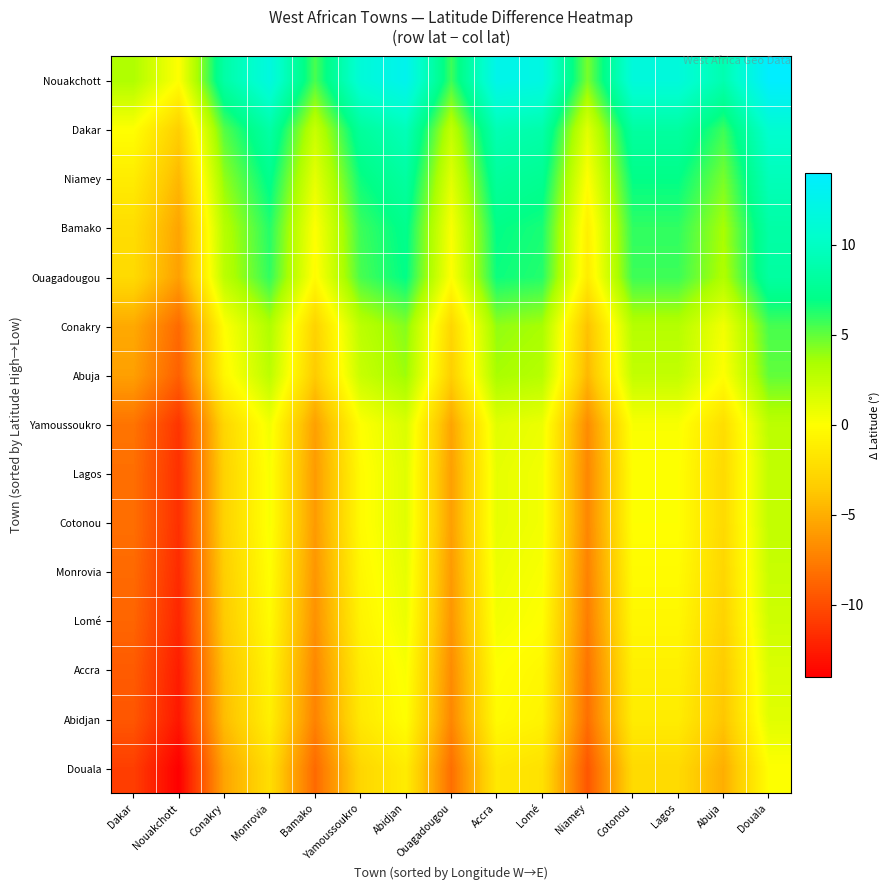

At which category does the chart reach its peak across all series?

Douala